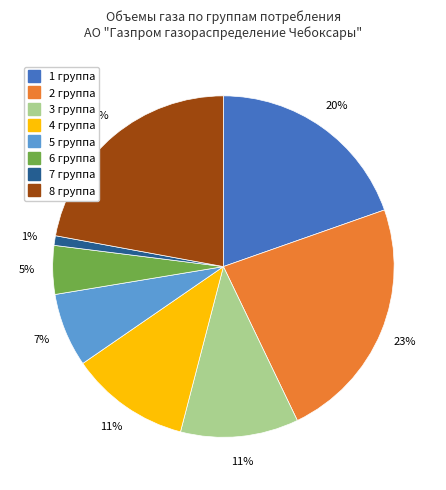

To the nearest percent, what is the difference between the 7 группа and 6 группа slice percentages?

4%